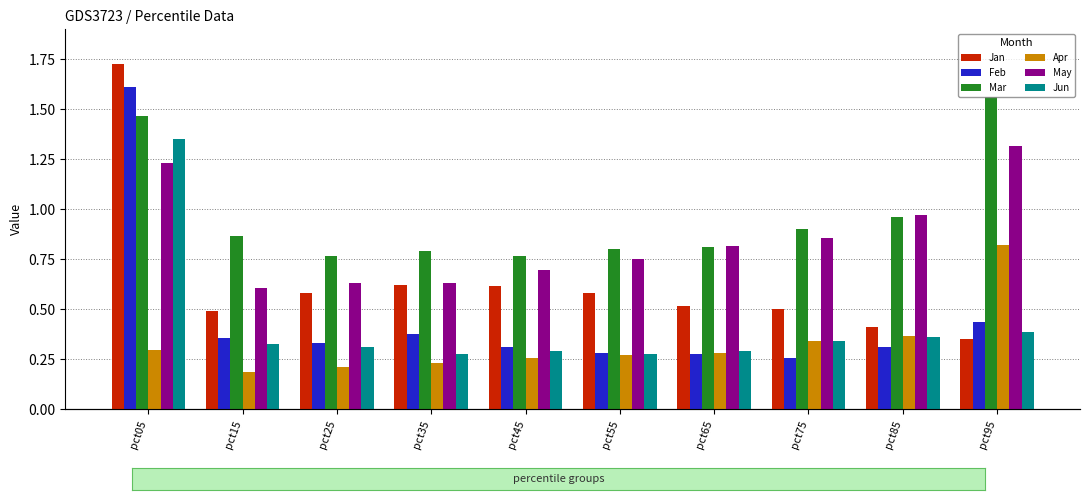

At which category does the chart reach its peak across all series?

pct05